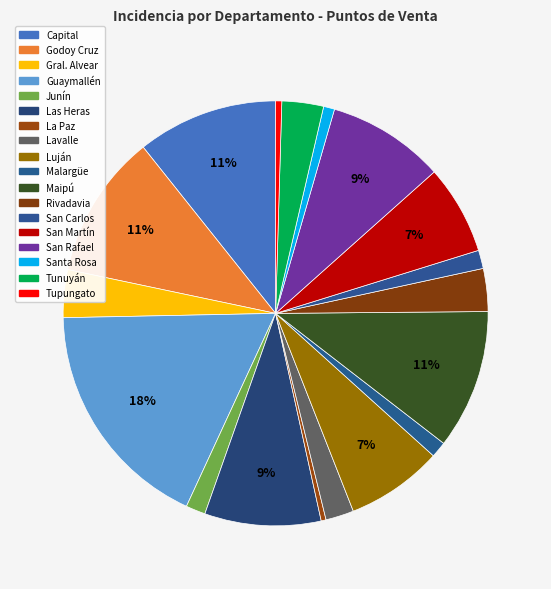

What percentage do Luján and Santa Rosa together represent?

8.2%